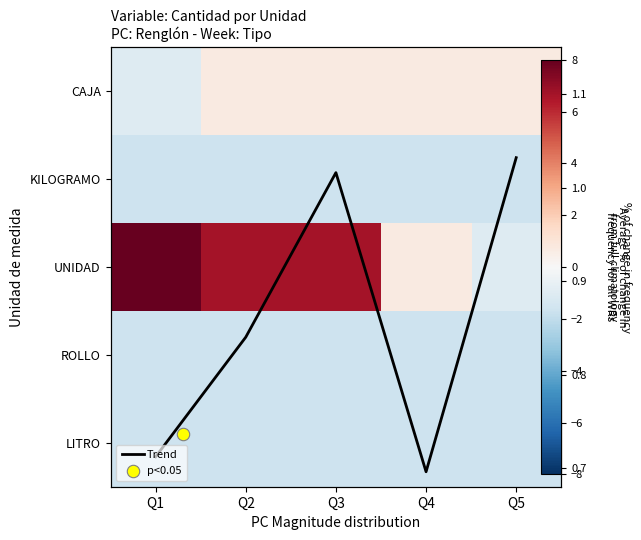

Where does the UNIDAD series first go above 6?

Q1